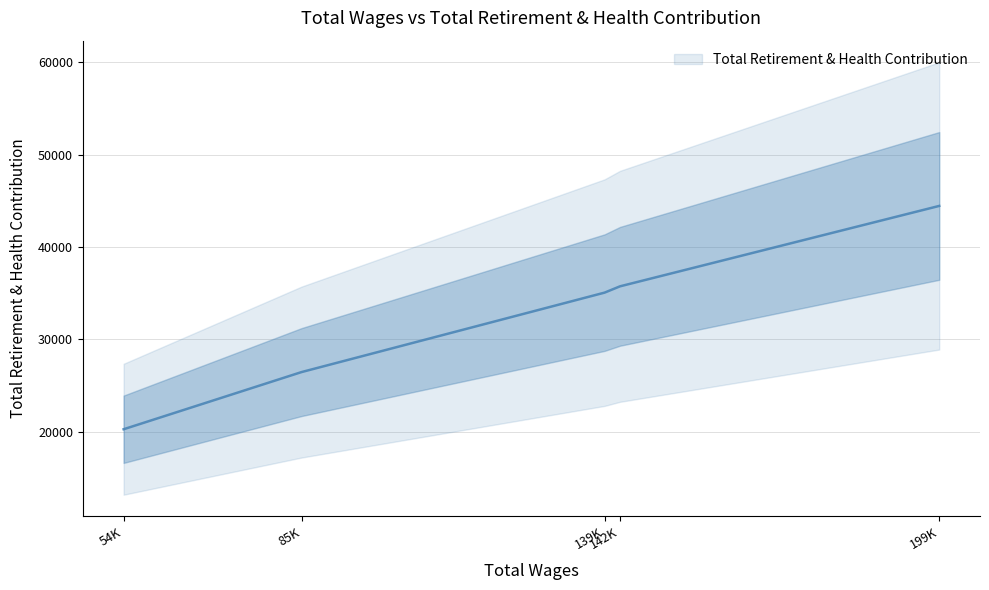

Which has a higher value, 54K or 139K?

139K